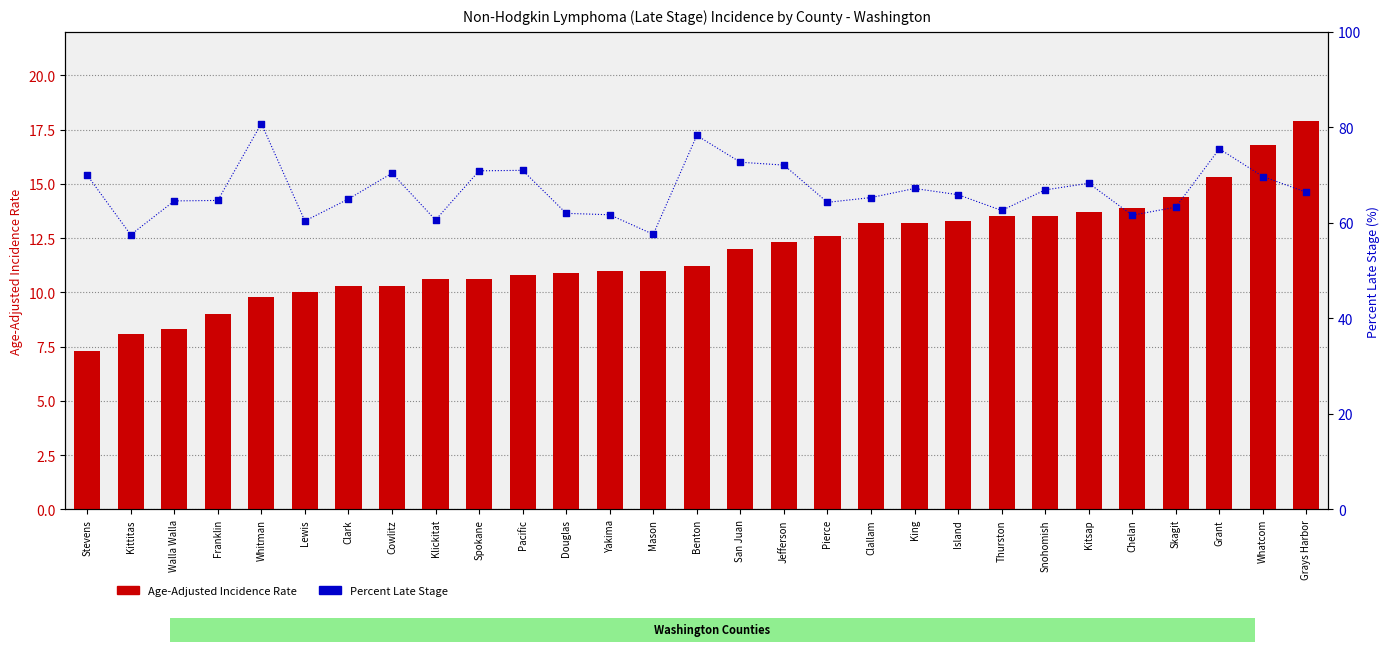

Which series has the largest total across all categories?

Percent Late Stage